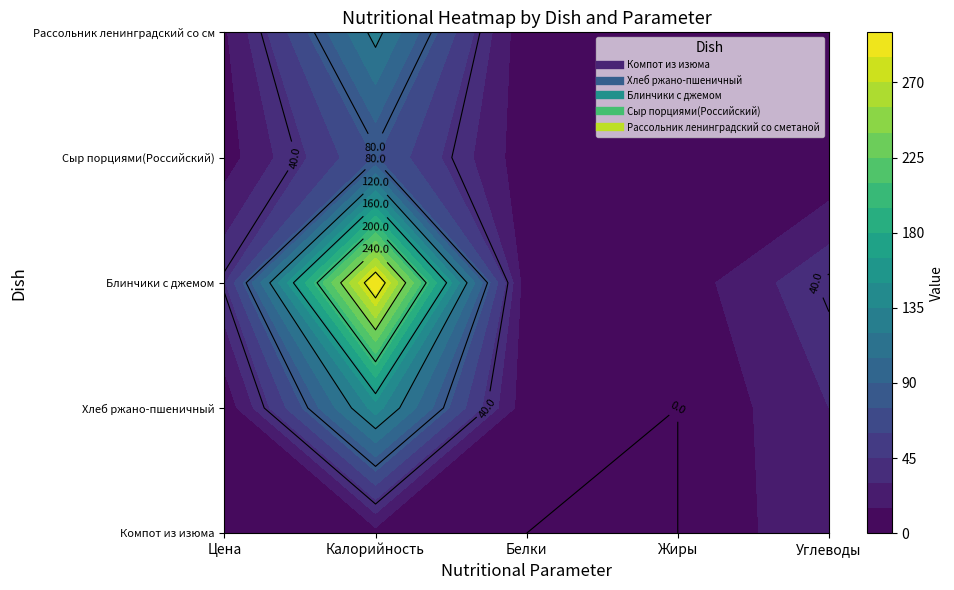

The value of Блинчики с джемом at Жиры is 8.5. True or false?

False